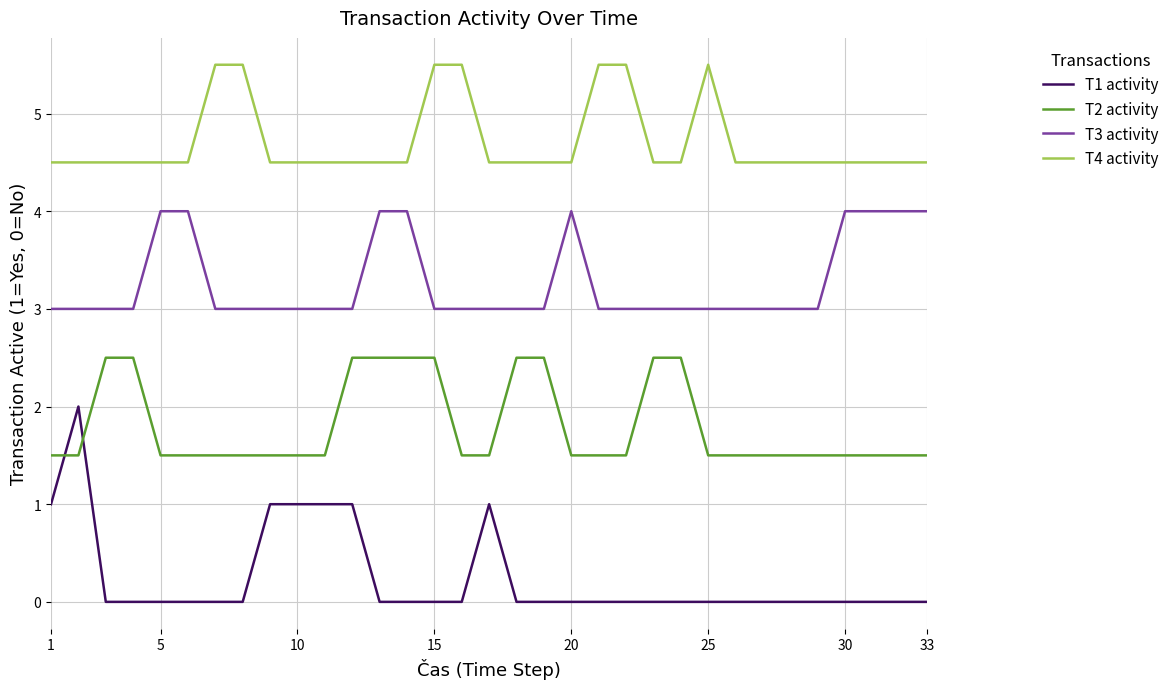

Which series has the largest total across all categories?

T4 activity